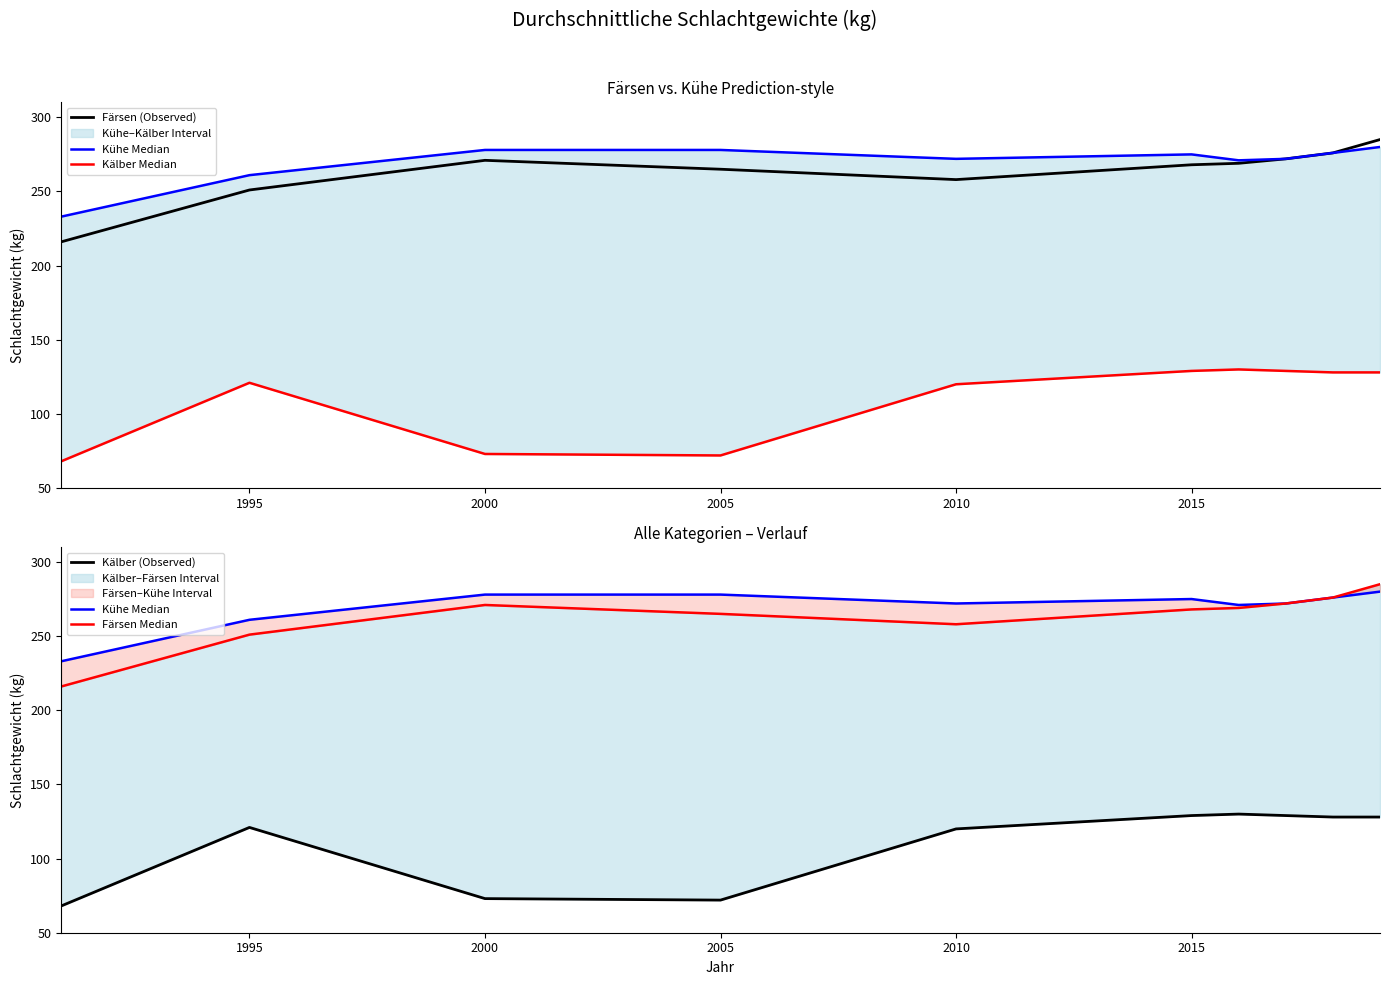

What is the difference between the maximum and second lowest values in the Kälber (Observed) series?

58